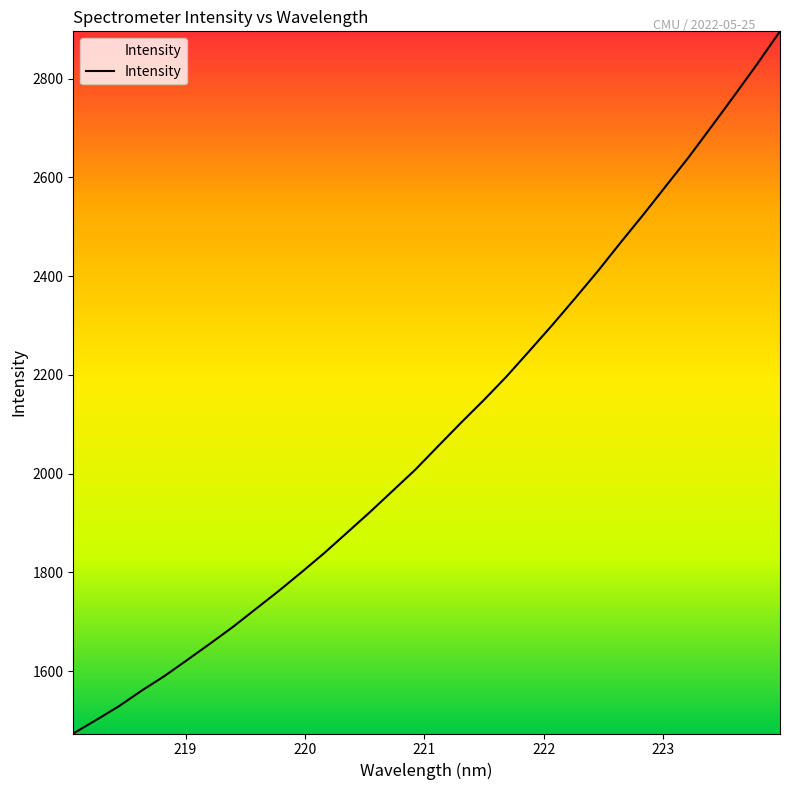

What is the greatest value displayed?

2896.0